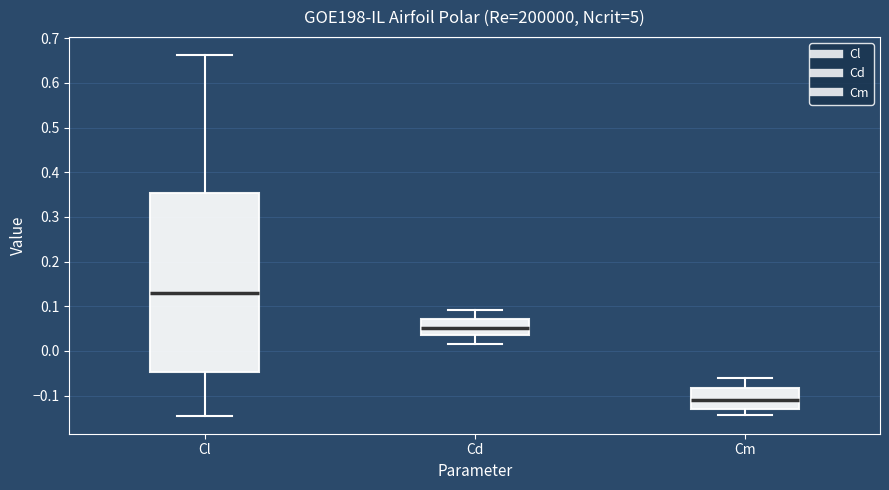

Comparing the boxes themselves (not the whiskers), which one is the tallest?

Cl